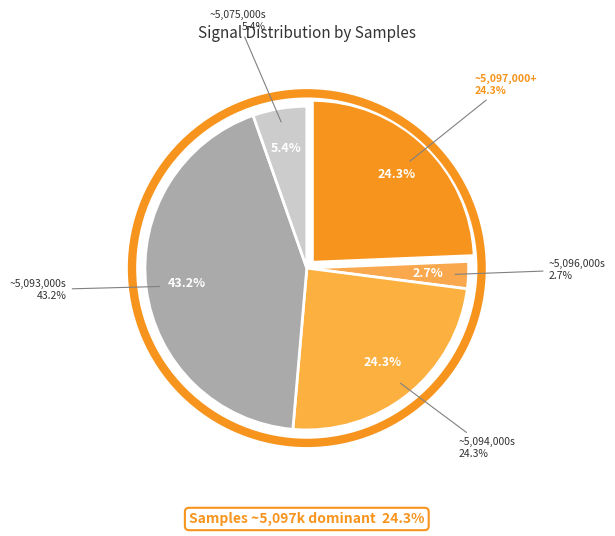

How many slices are in this pie chart?

5